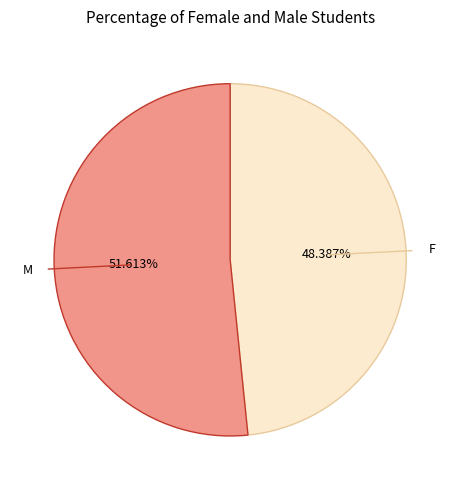

To the nearest percent, what portion does M represent?

52%